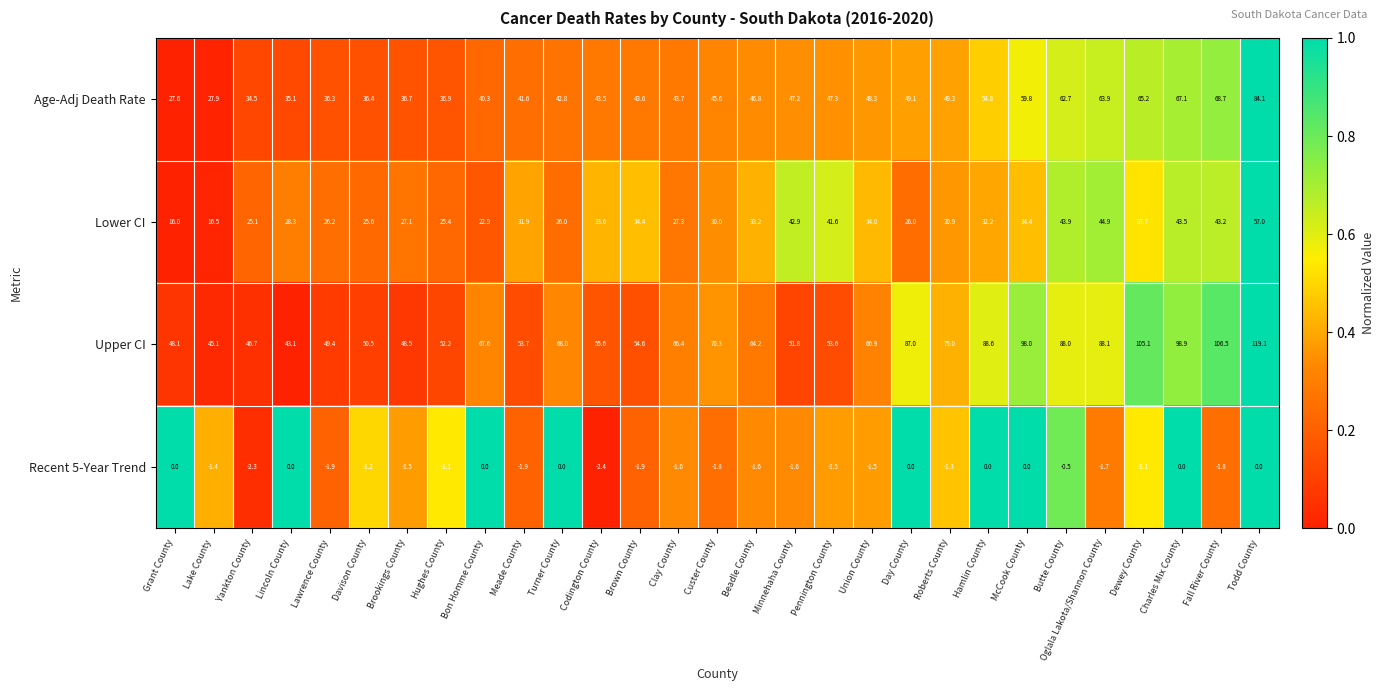

What is the approximate value of Upper CI at Grant County?

48.1